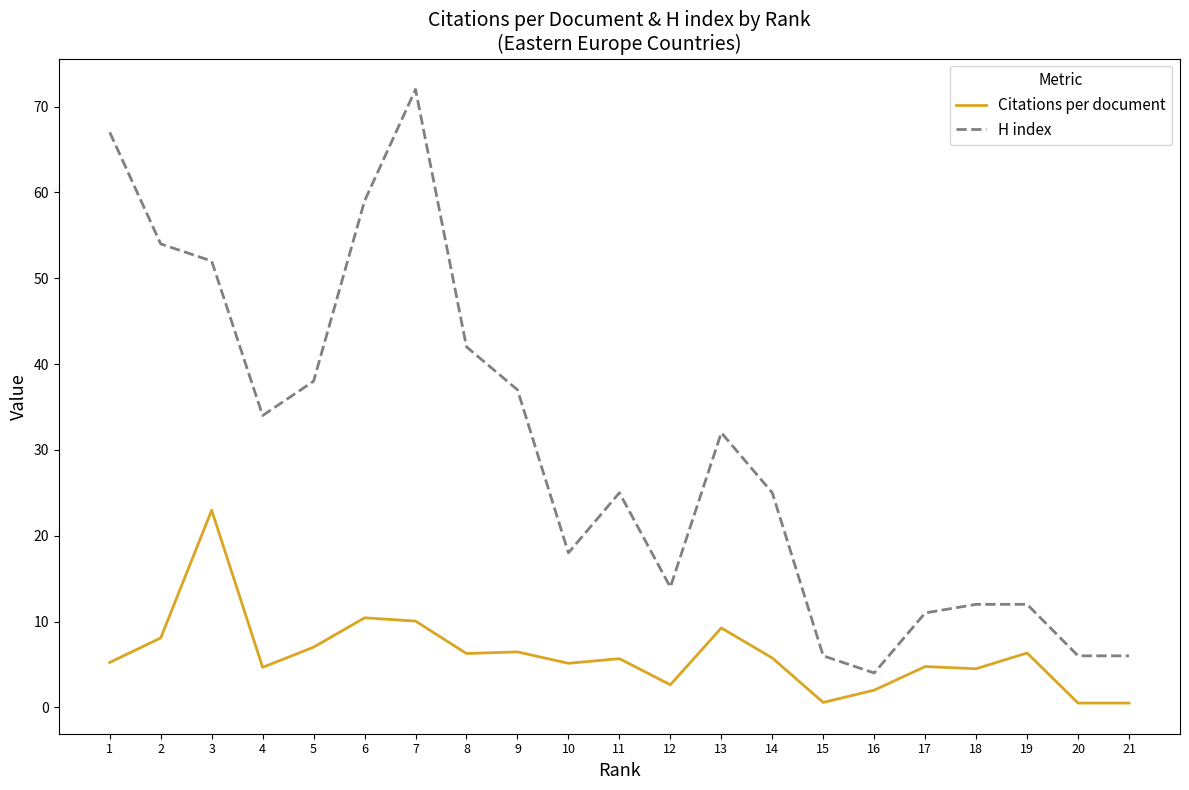

True or false: Citations per document has a value of 9.1 at 11.

False